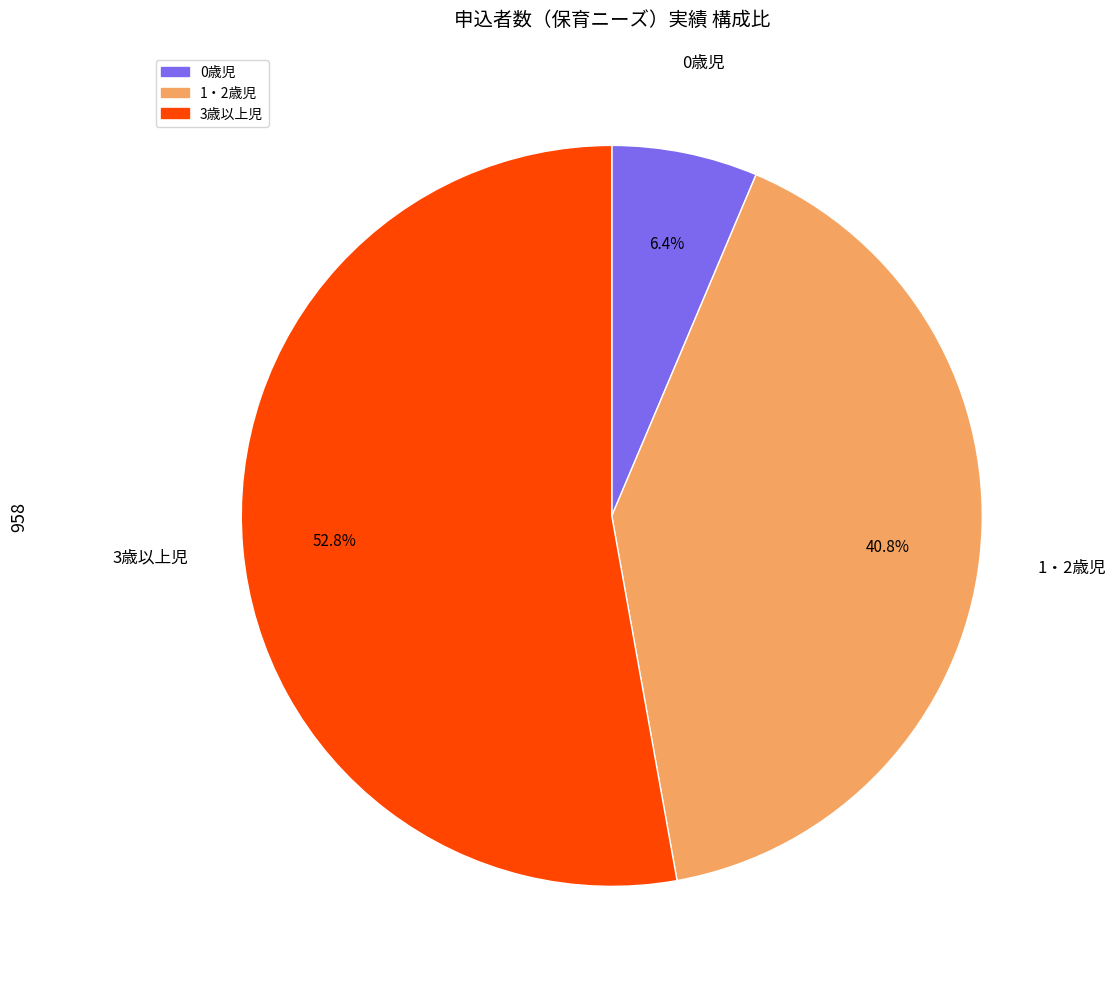

True or false: 0歳児 accounts for 1% of the total.

False